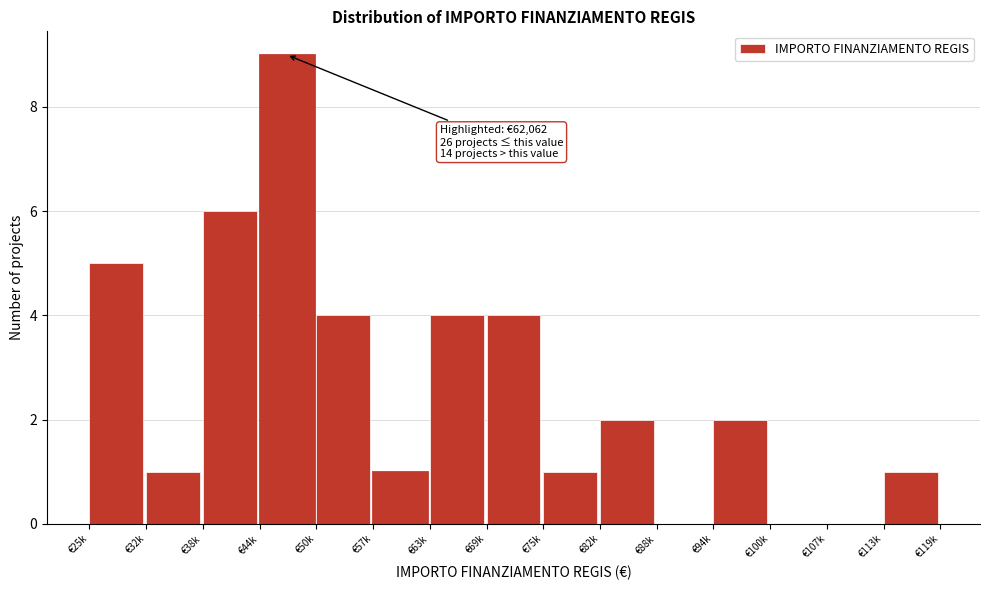

Reading left to right, transcribe all the data shown in this chart.

€25k=5	€32k=1	€38k=6	€44k=9	€50k=4	€57k=1	€63k=4	€69k=4	€75k=1	€82k=2	€88k=0	€94k=2	€100k=0	€107k=0	€113k=1